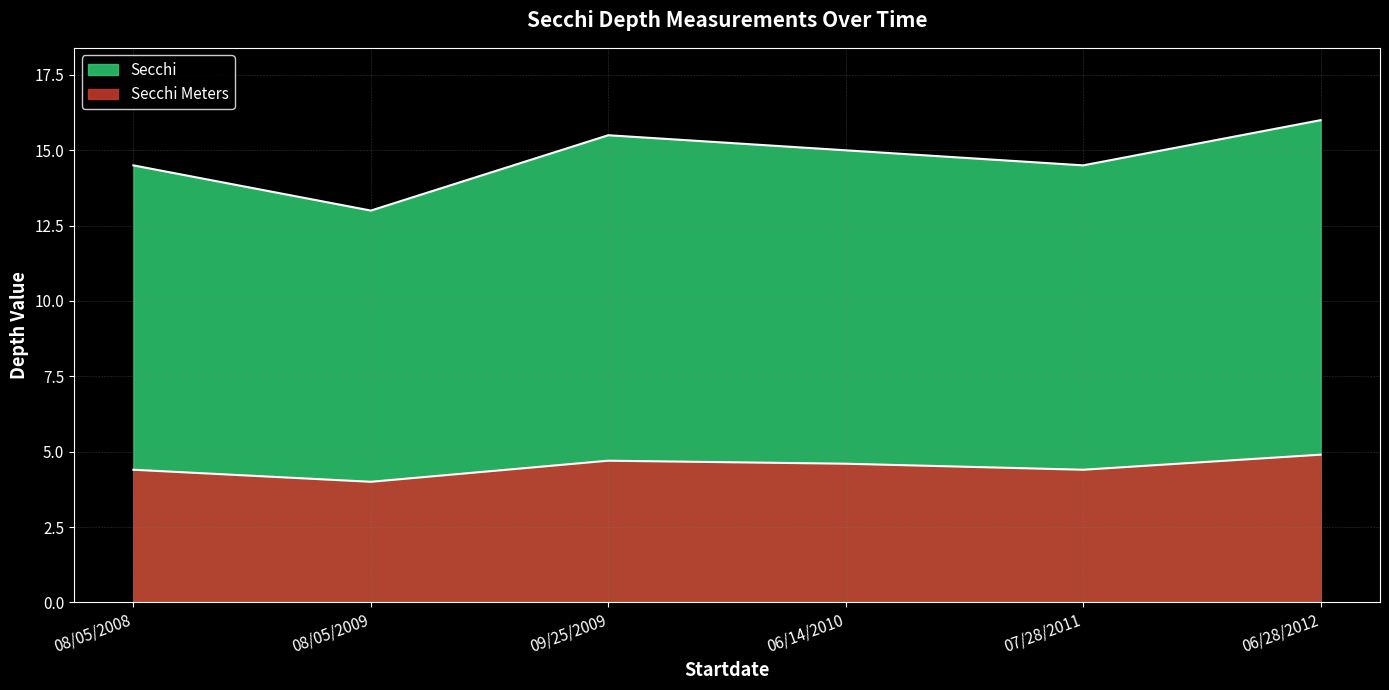

What is the value of the Secchi Meters point at the 4th from the left?

4.6